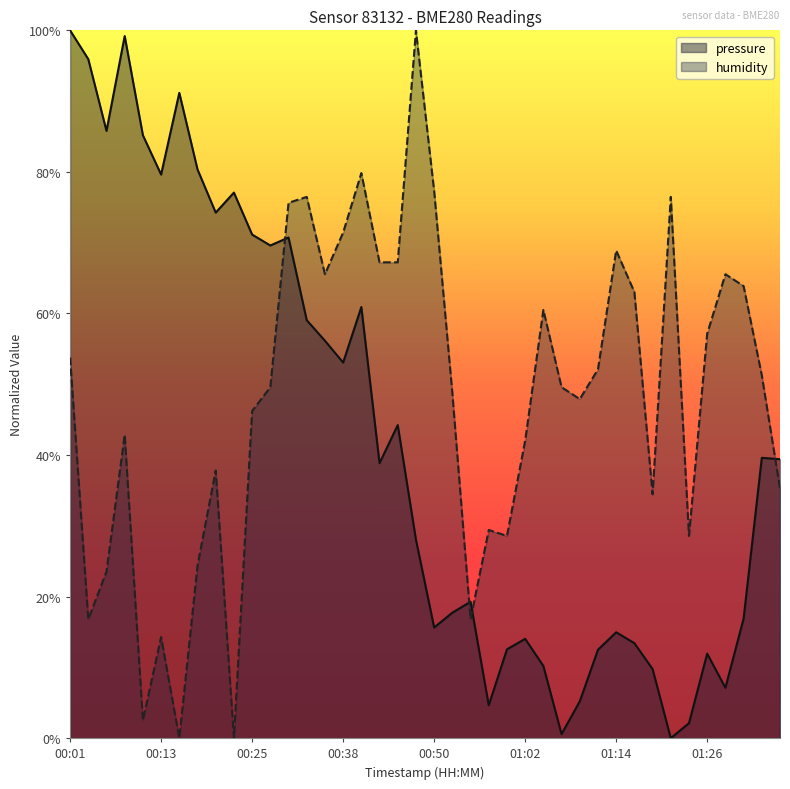

Rank the series at 00:52 from lowest to highest value.

pressure, humidity